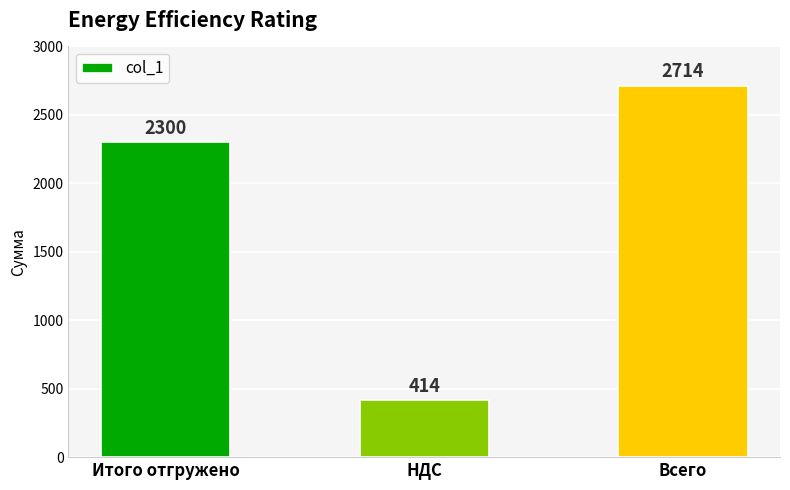

What value does the data have at НДС?

414